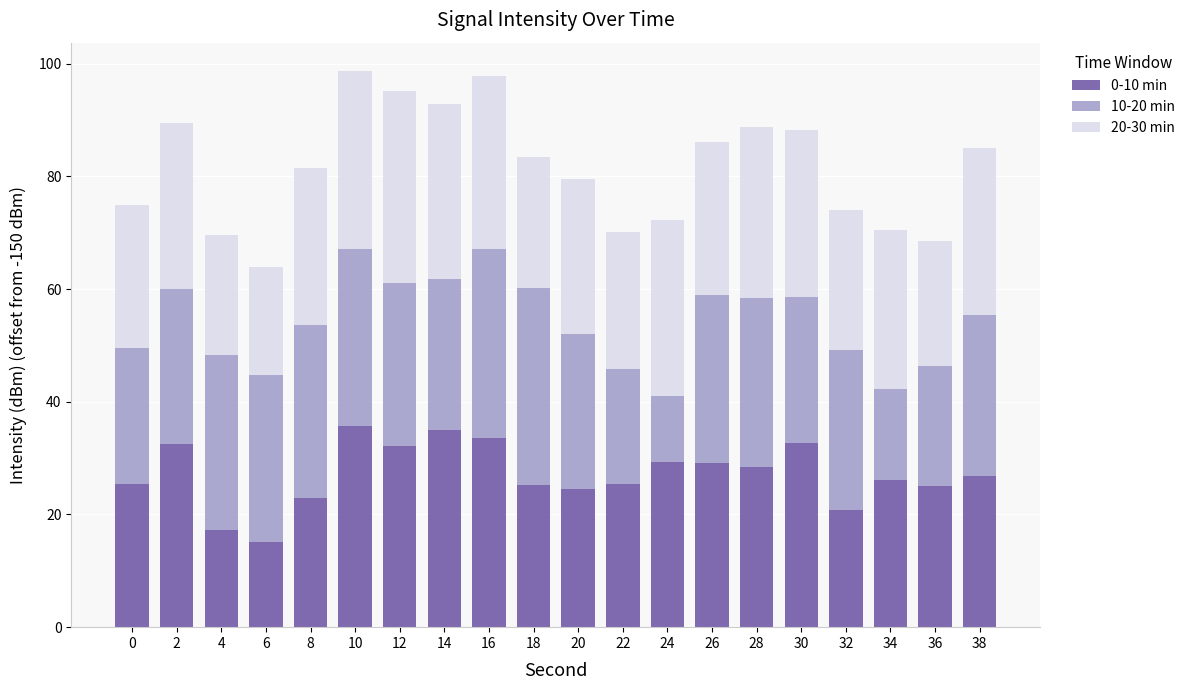

What is the highest value of the 0-10 min series?

35.6